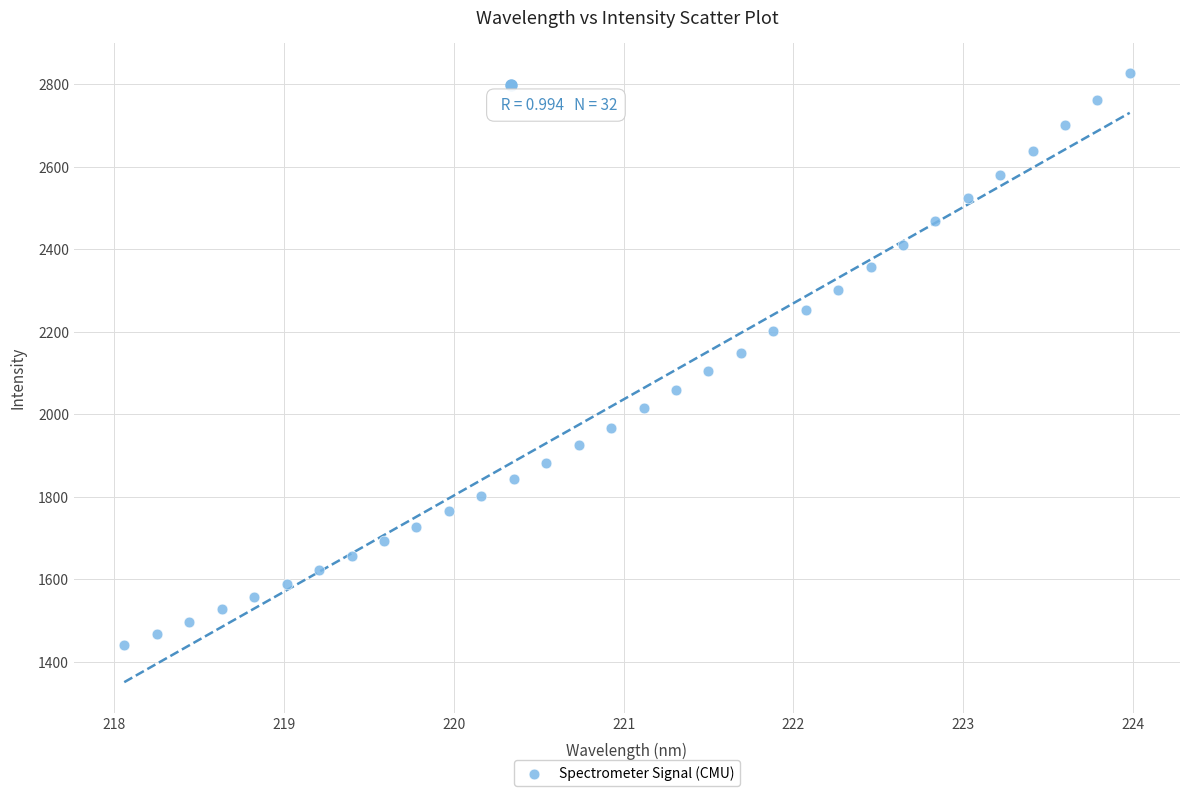

What is the range of Y values (max minus min)?

1385.4